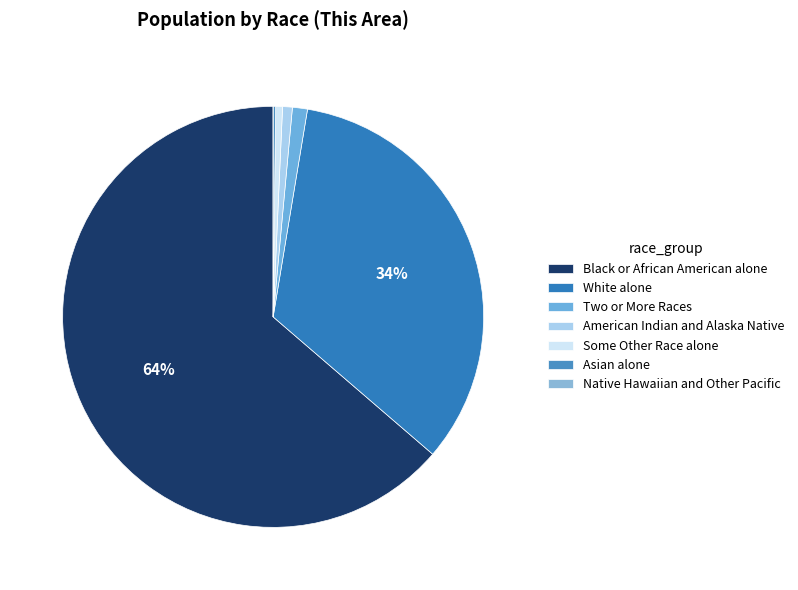

To the nearest percent, what percentage of the pie is Some Other Race alone?

1%